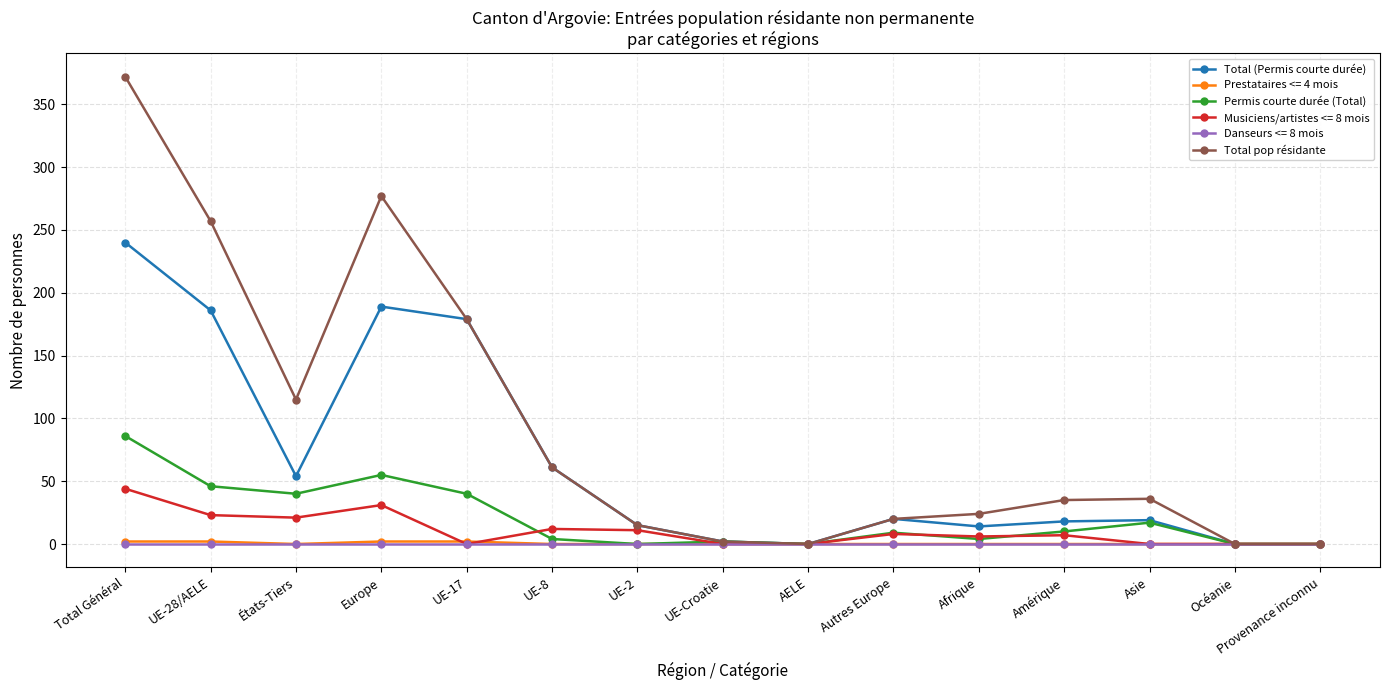

What is the sum of all Total pop résidante values?

1393